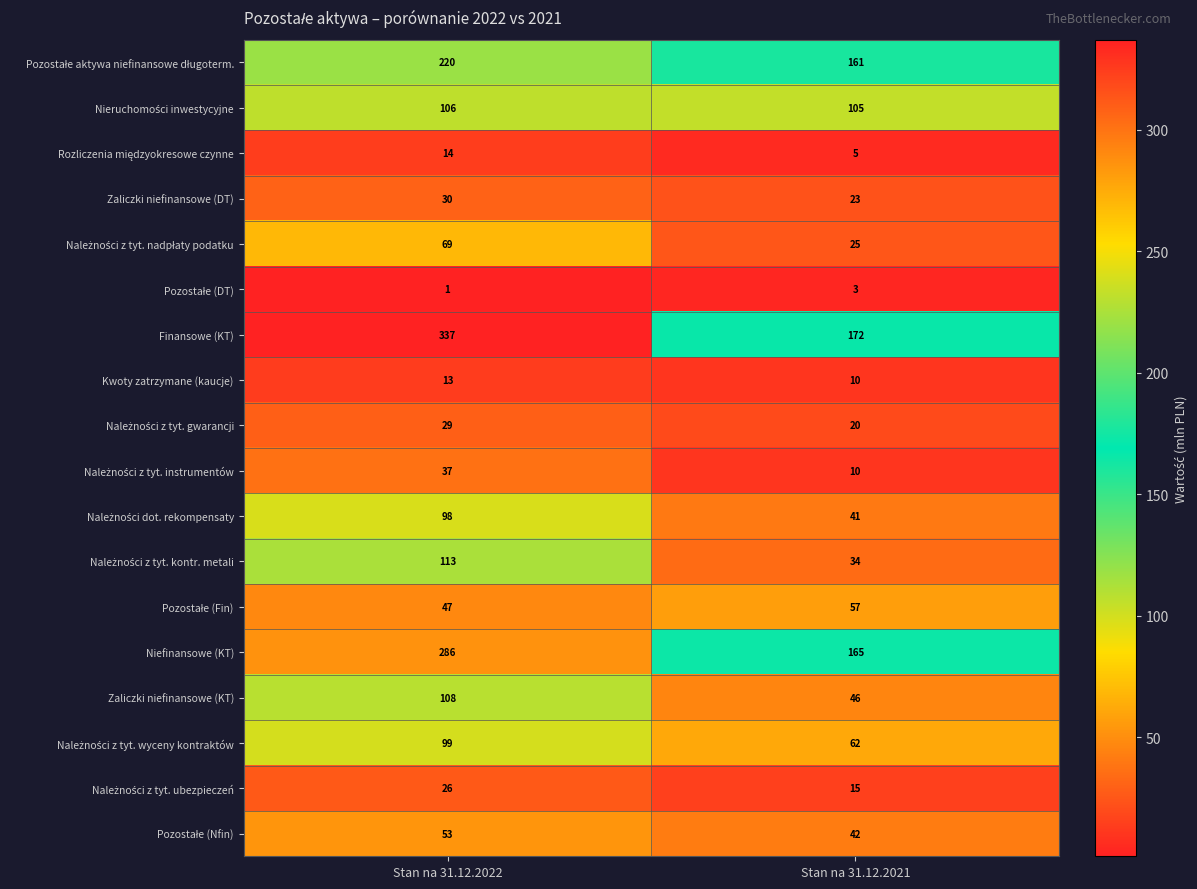

Where is Niefinansowe (KT) nearest to the value 225?

Stan na 31.12.2021